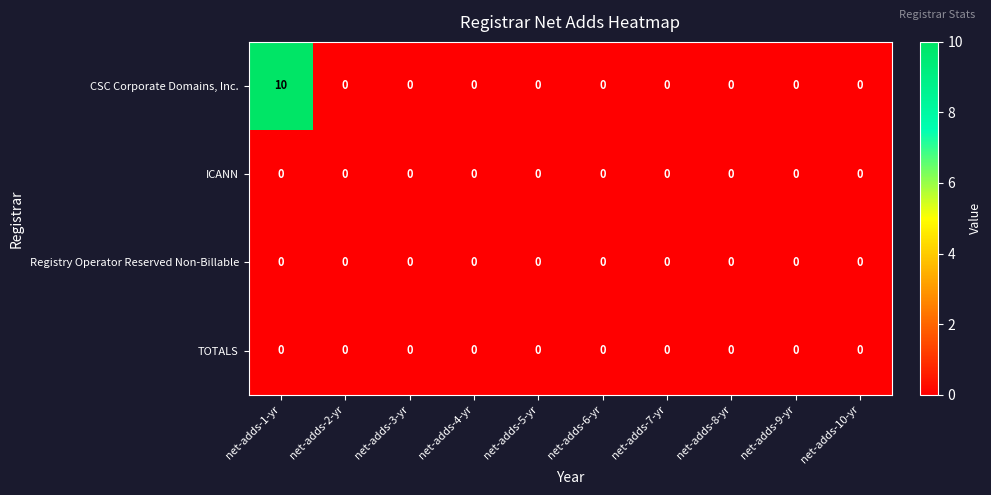

How many data points does each series have?

10